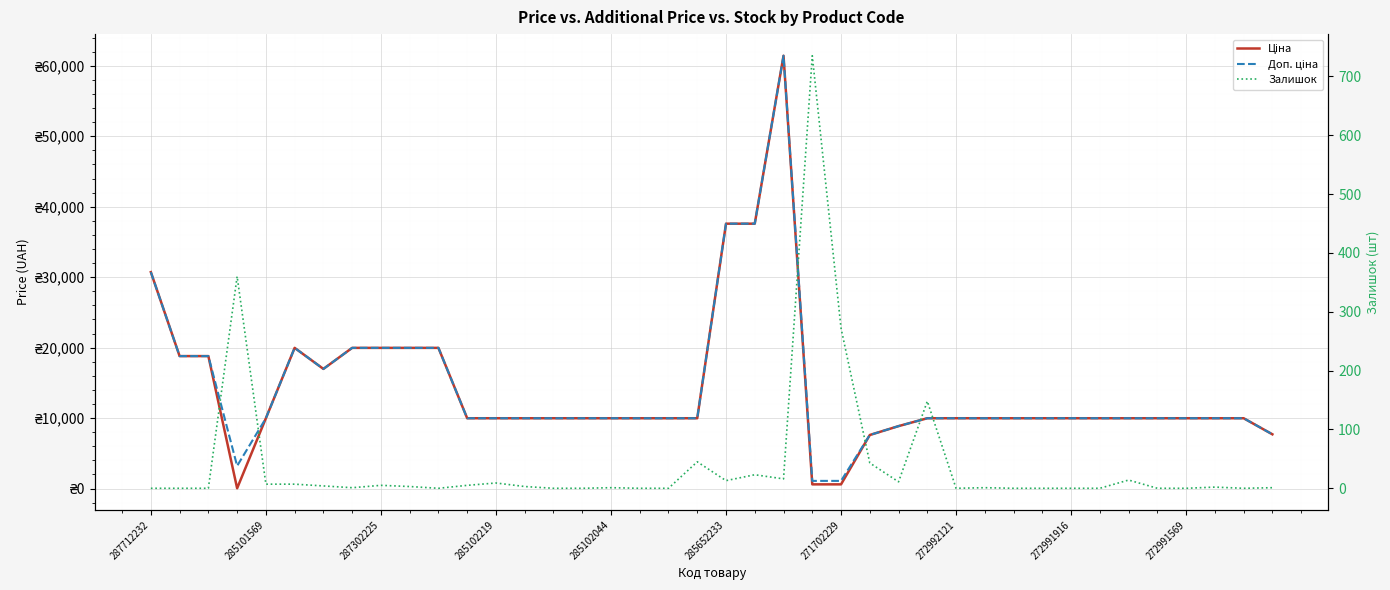

Is the value of Доп. ціна at 285102219 greater than the value of Ціна at 272991569?

No